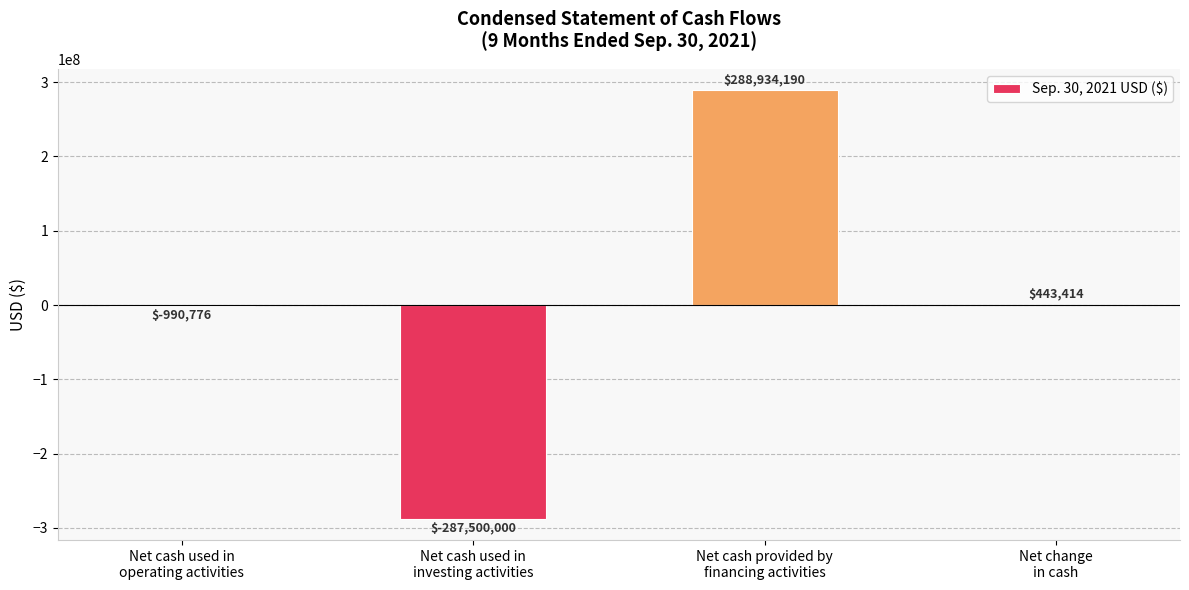

What is the sum of all values?

886828